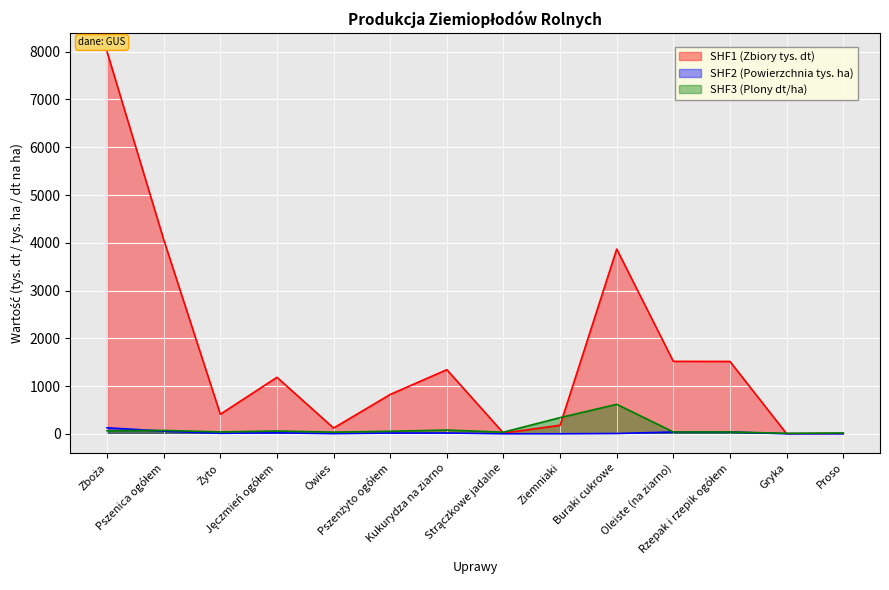

At how many categories does at least one series exceed 7109?

1